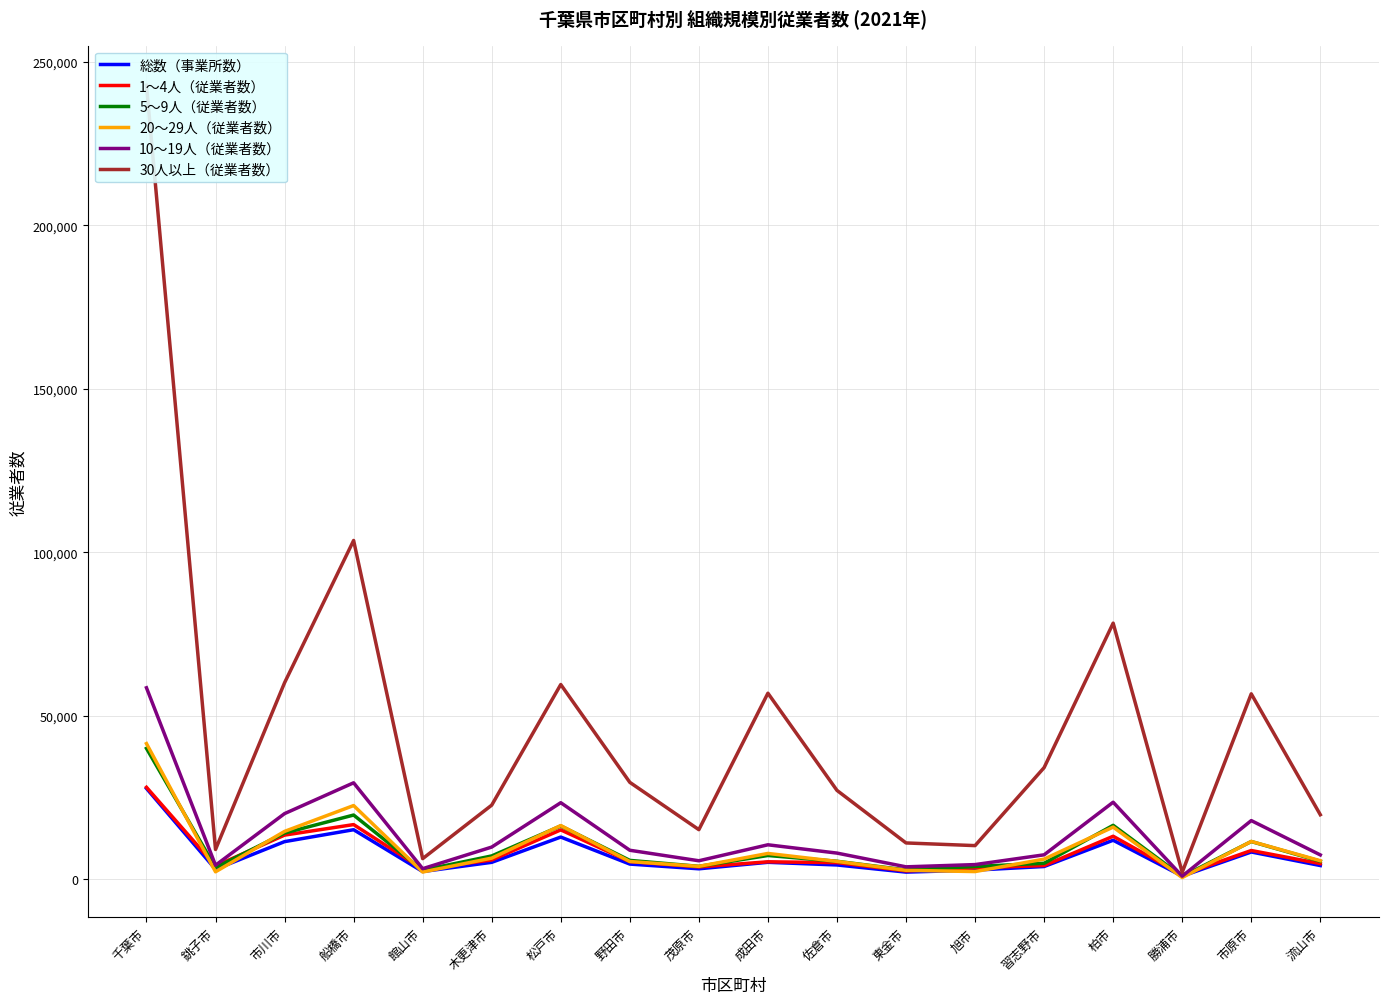

How many data points in 10～19人（従業者数） are above 8912?

8